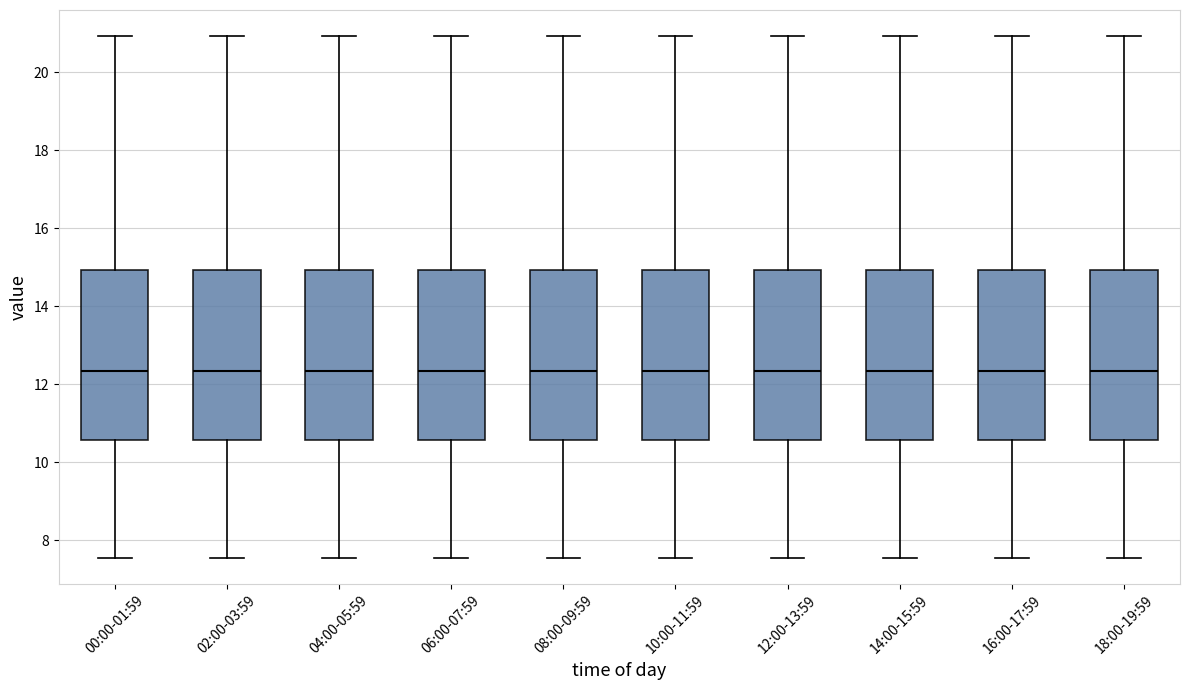

Where does the median line of the box for 00:00-01:59 sit on the y-axis? The values are not printed on the chart, so give them approximately, as read against the axis.

12.4